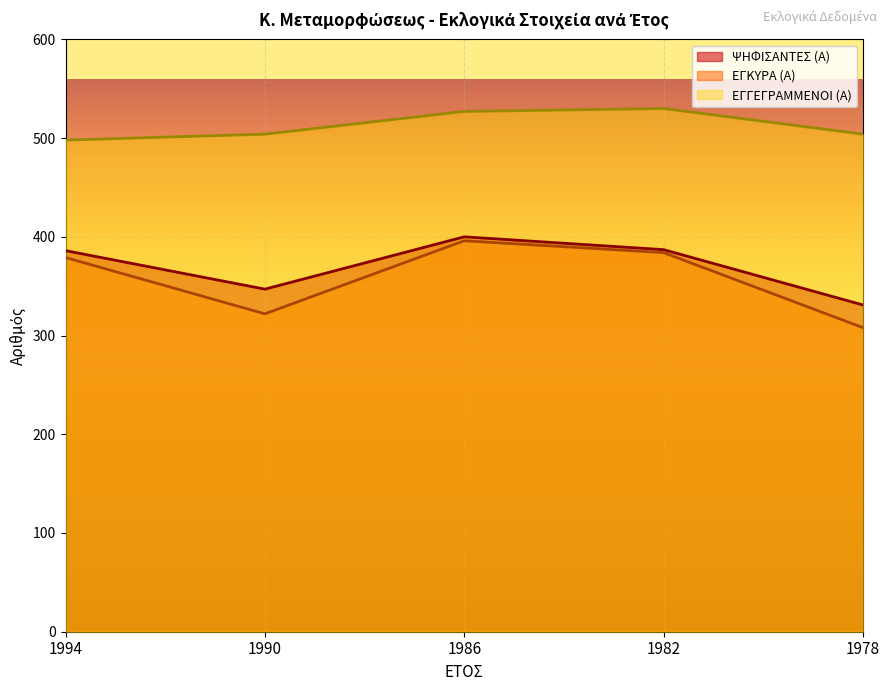

List the series in order of their peak value, highest first.

ΕΓΓΕΓΡΑΜΜΕΝΟΙ (Α), ΨΗΦΙΣΑΝΤΕΣ (Α), ΕΓΚΥΡΑ (Α)